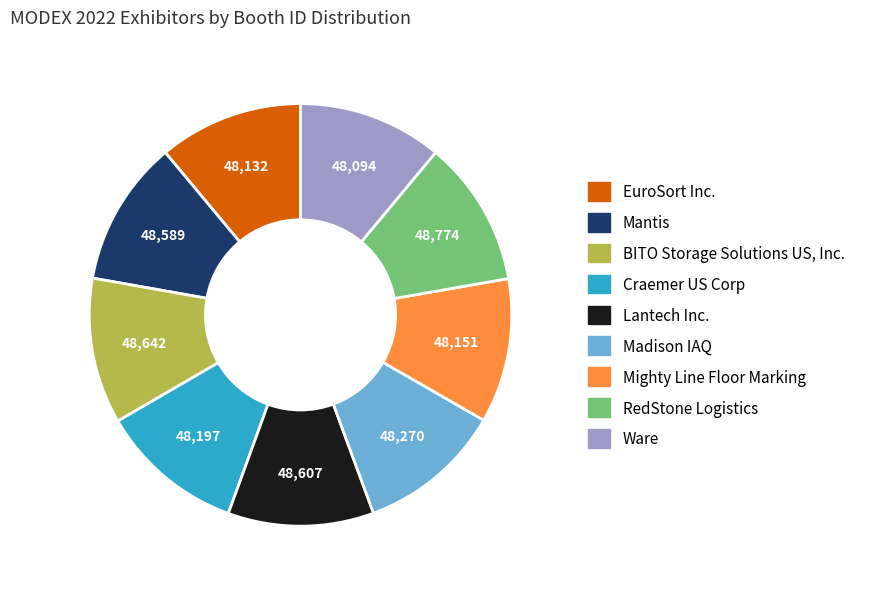

What is the ratio of the value at Ware to the value at Madison IAQ?

1.0